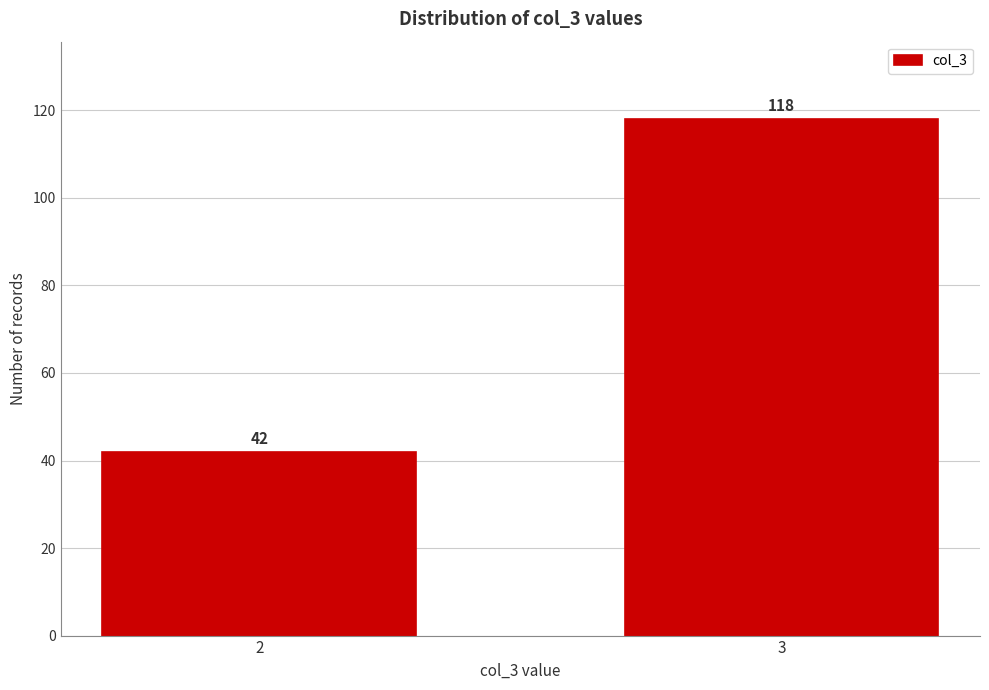

Reading left to right, what are all the values shown in this chart?

42	118